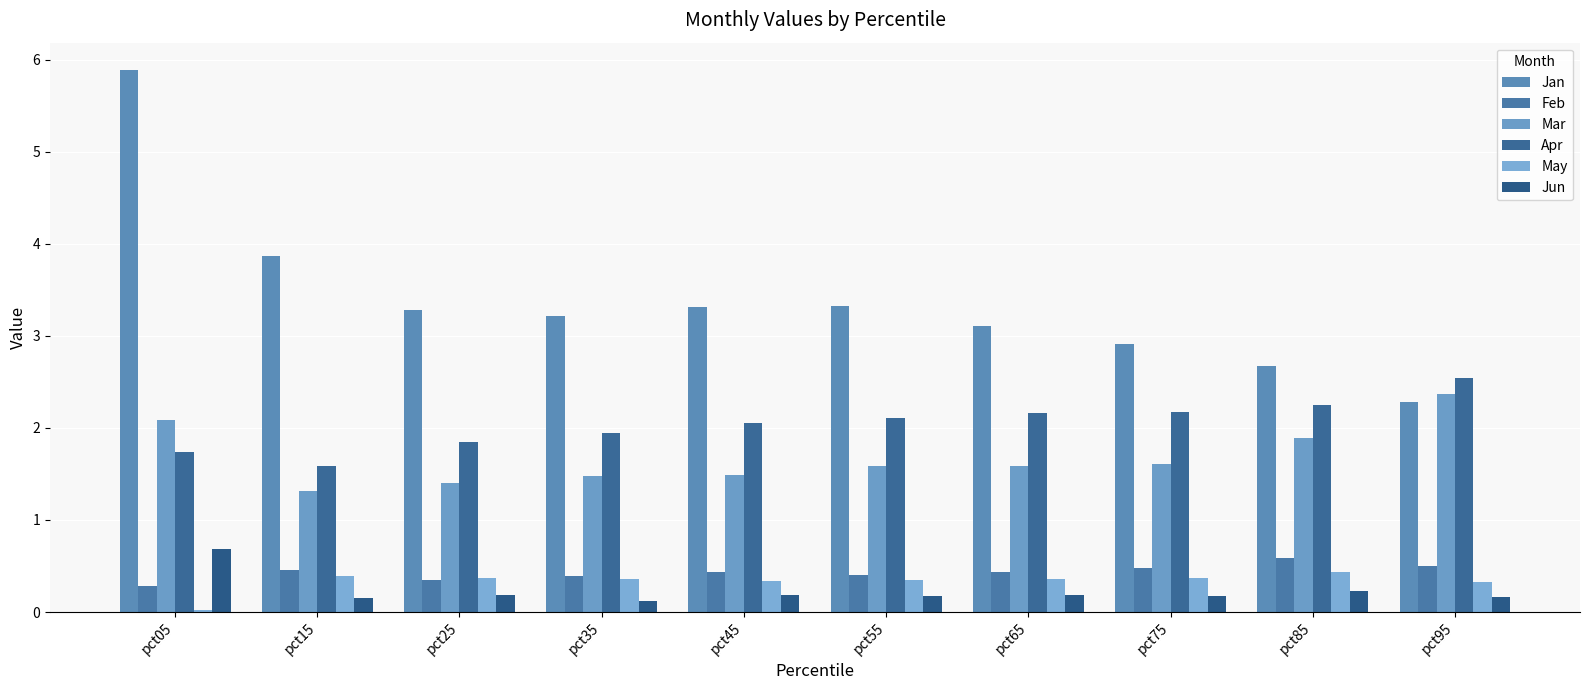

What is the difference between the maximum and minimum values in the Feb series?

0.3